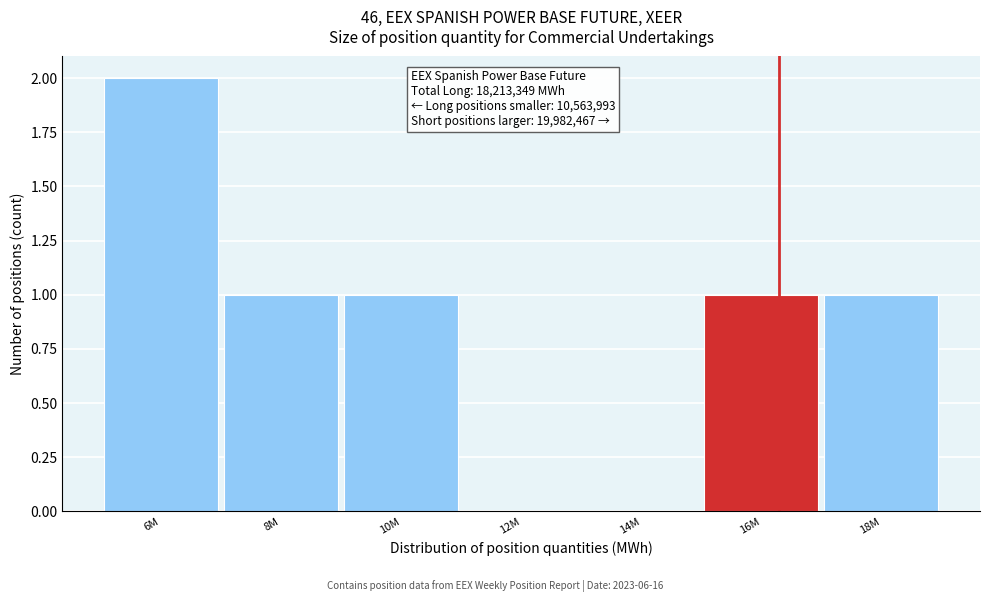

Reading left to right, transcribe all the data shown in this chart.

6M=2	8M=1	10M=1	12M=0	14M=0	16M=1	18M=1